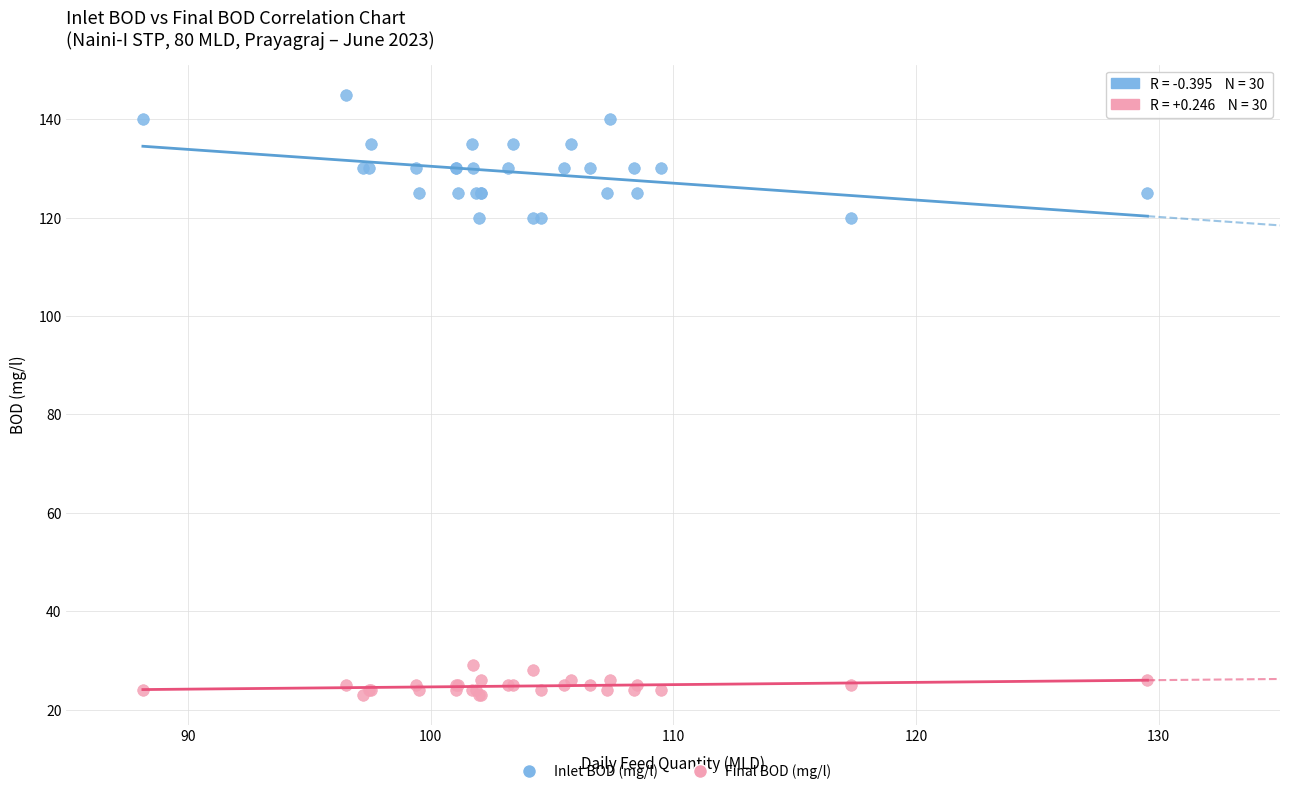

What are all the series names shown in the legend?

Inlet BOD (mg/l), Final BOD (mg/l)